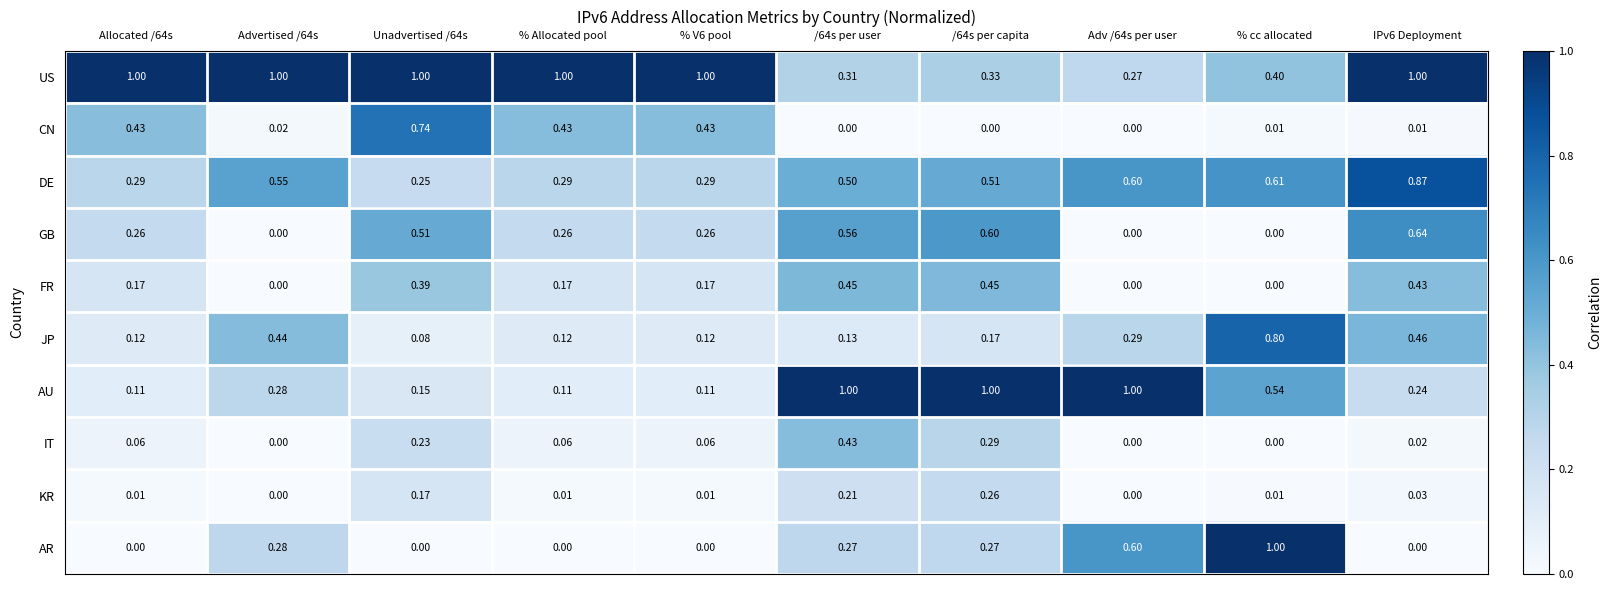

Which series has the largest total across all categories?

US